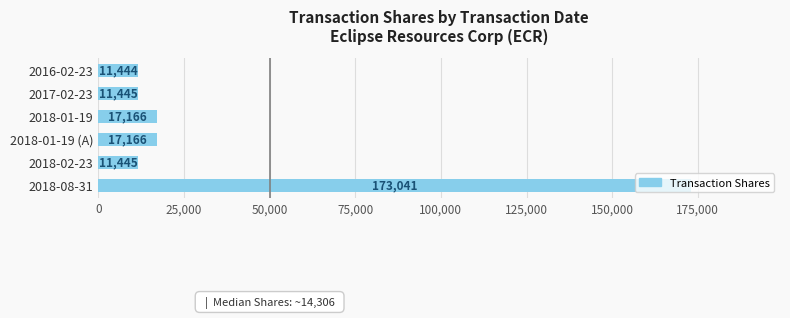

What is the sum of the values at 2017-02-23 and 2018-08-31?

184486